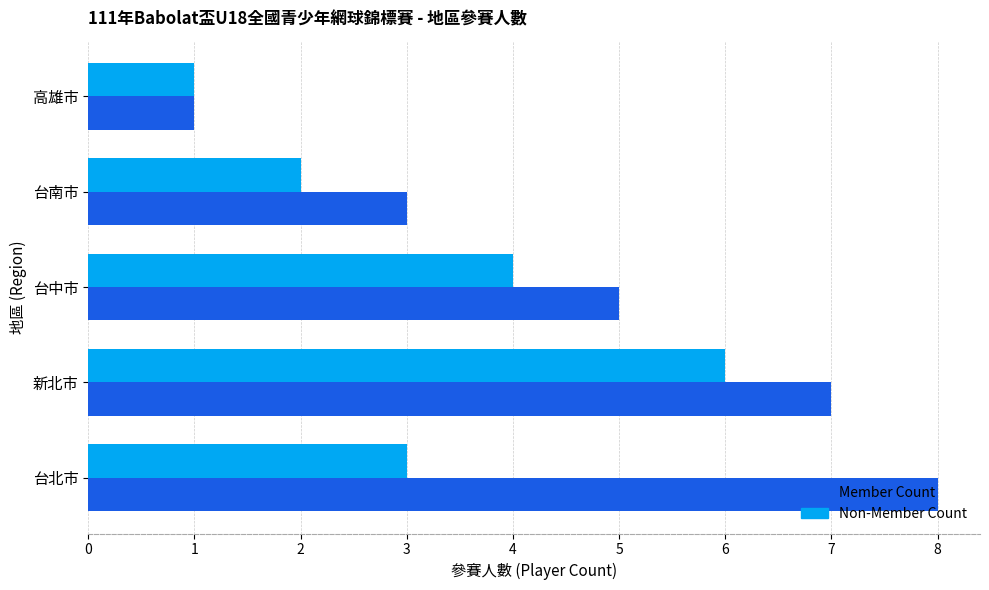

Which label corresponds to the smallest value in the chart?

高雄市